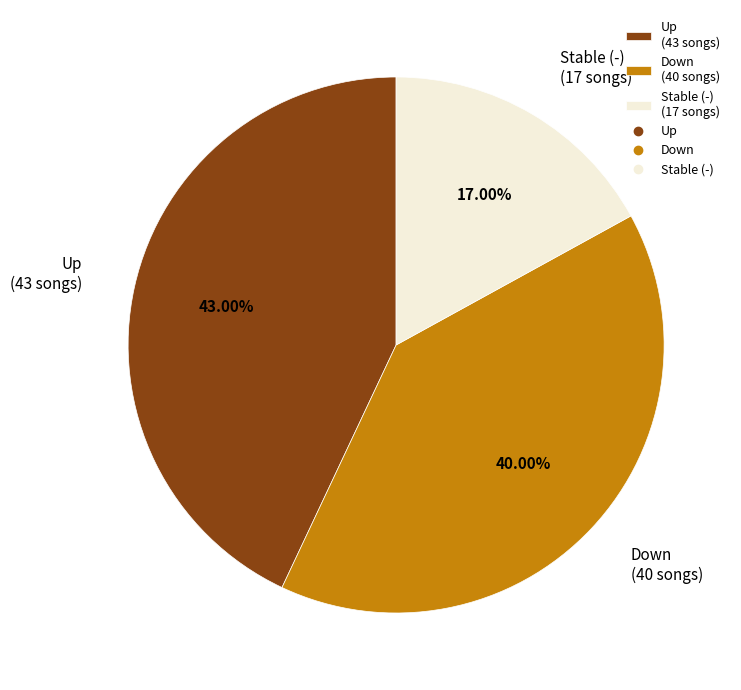

Rank the categories by value from lowest to highest.

Stable (-) (17 songs), Down (40 songs), Up (43 songs)